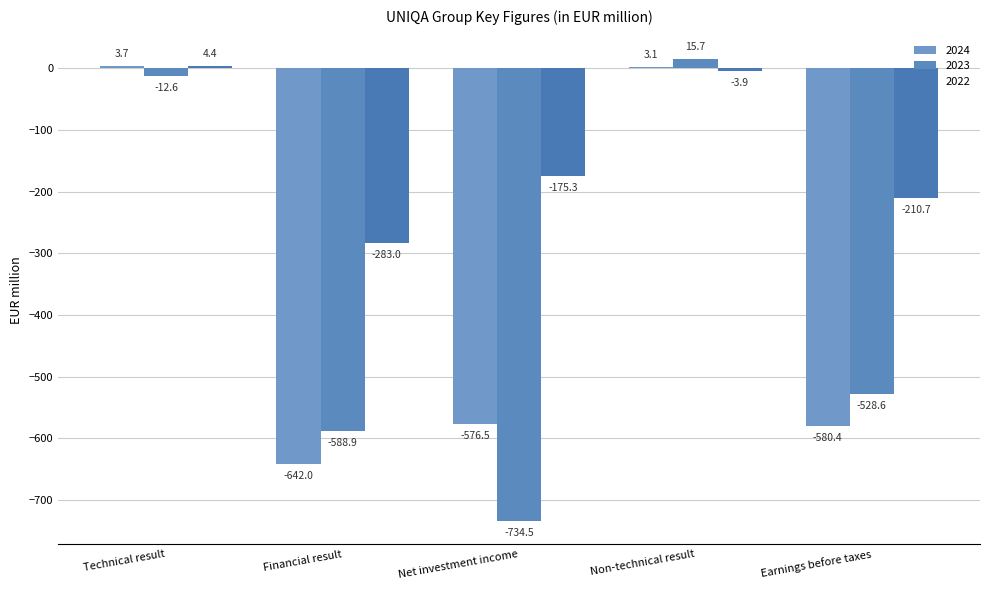

What is the sum of the 2024 values at Earnings before taxes and Non-technical result?

-577.3